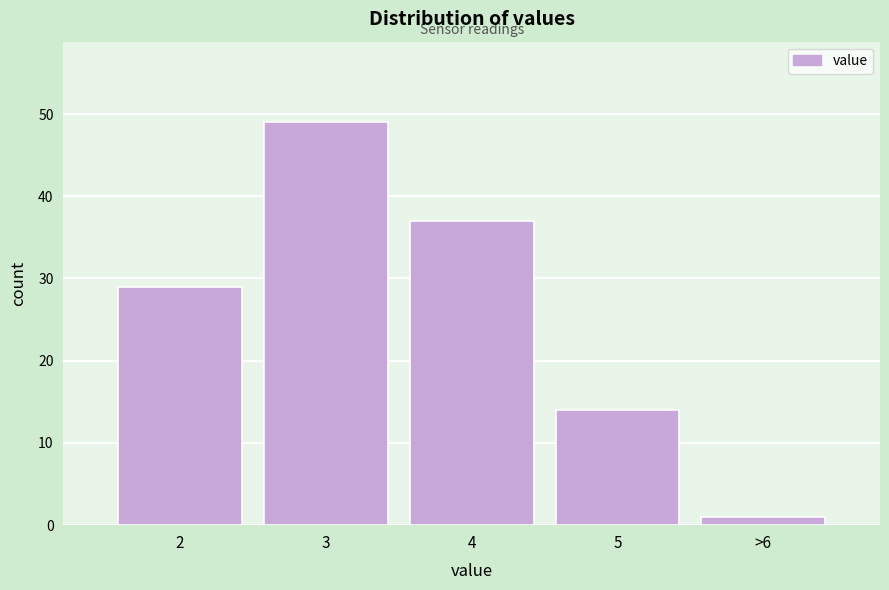

Reading left to right, extract all data points from this chart.

29	49	37	14	1